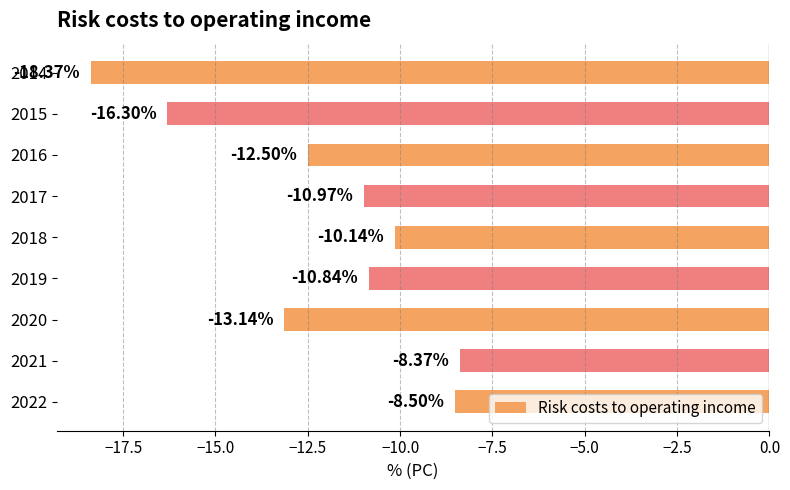

What is the average value?

-12.1